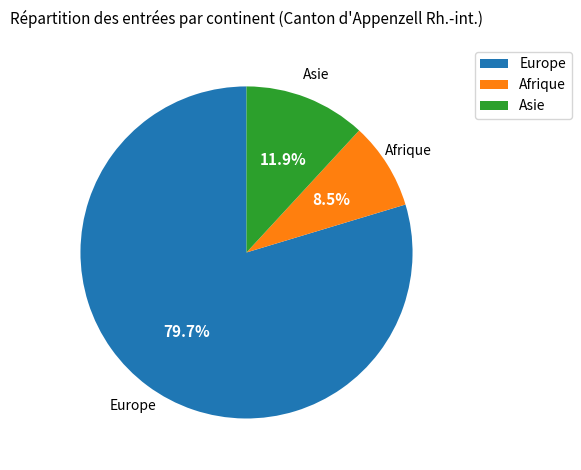

Is there any slice that represents more than half of the pie?

Yes